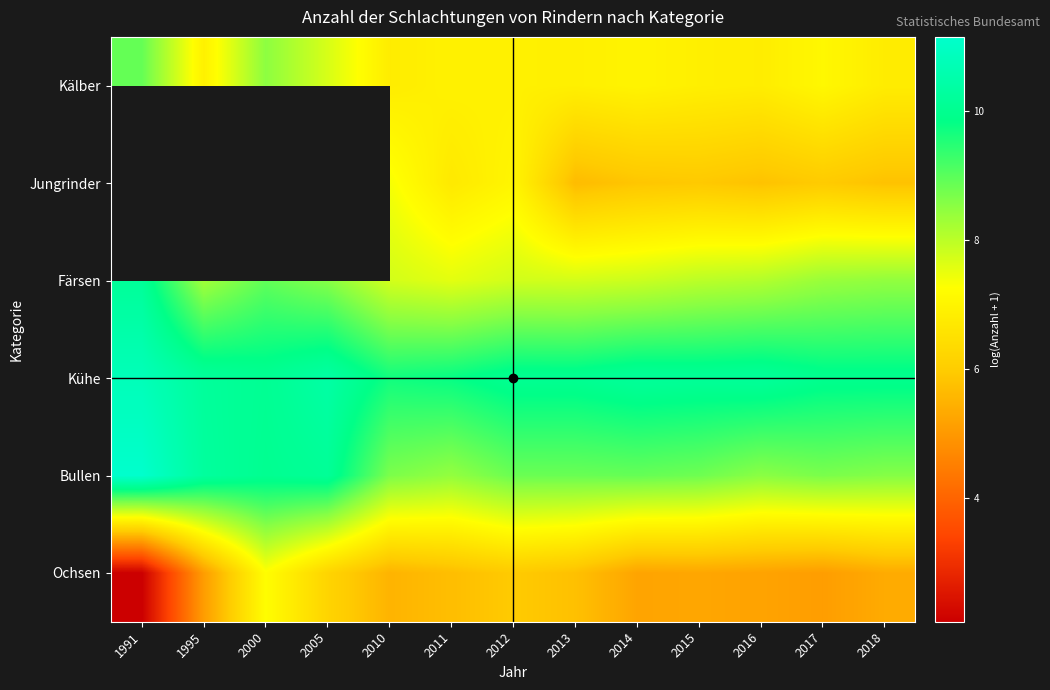

At which category is the sum across all series the highest?

2012